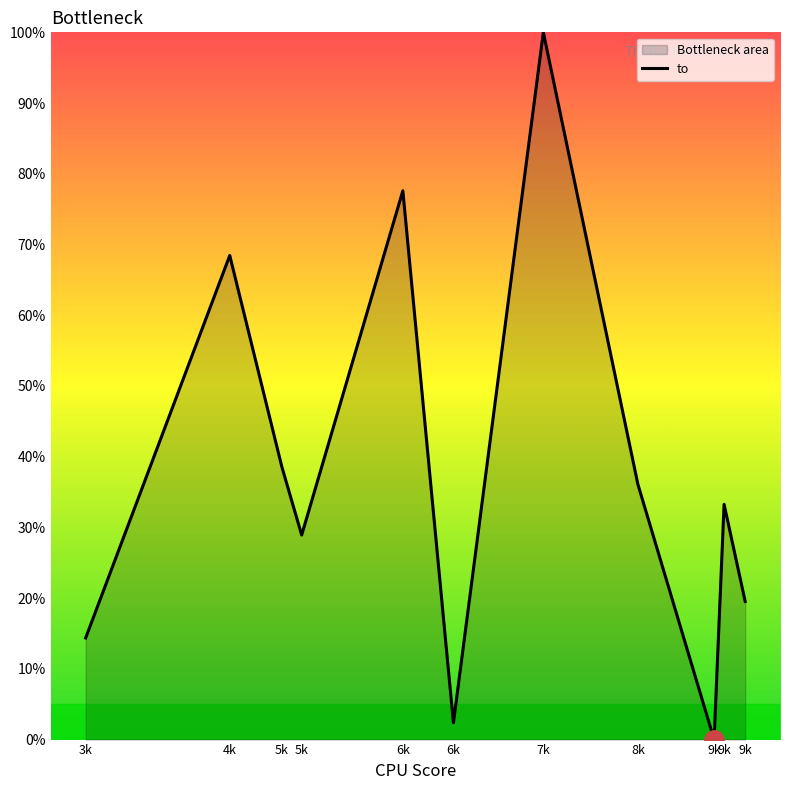

What is the label of the 4th point from the left?

5k